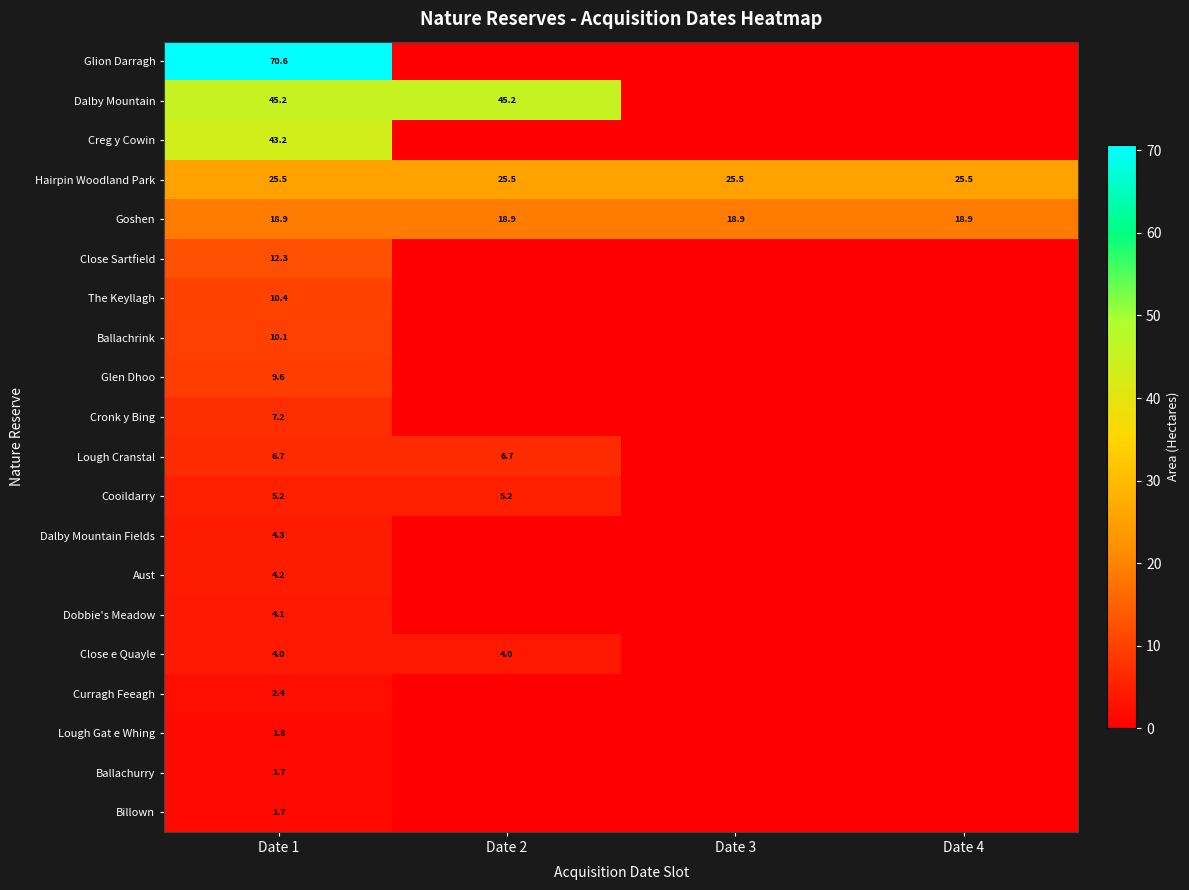

The Aust series shows 4.2 at Date 1. True or false?

True